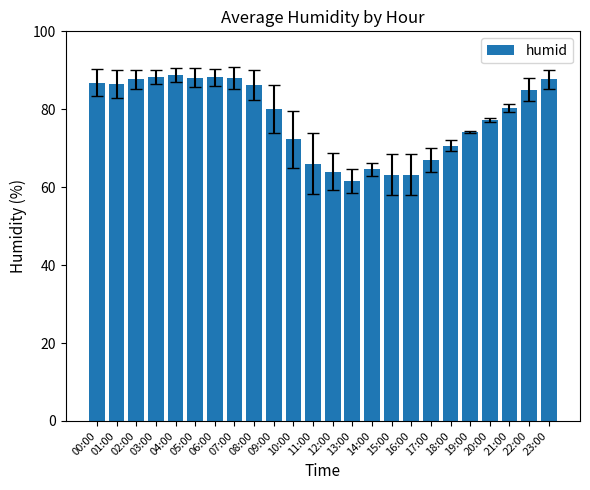

The chart shows a value of 74.2 at 19:00. True or false?

True